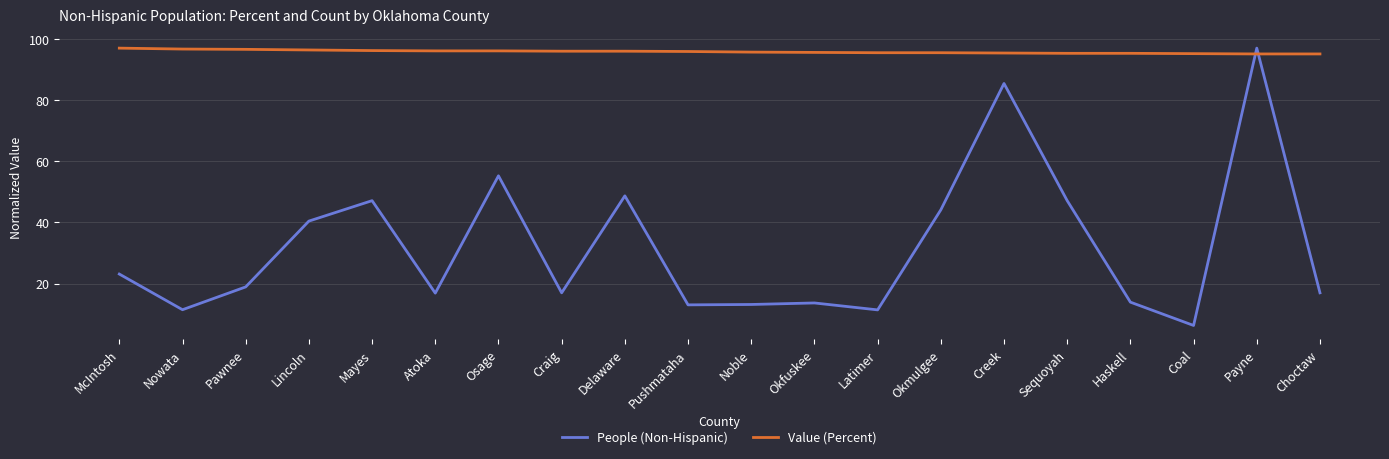

What is the average value of the Value (Percent) series?

95.8